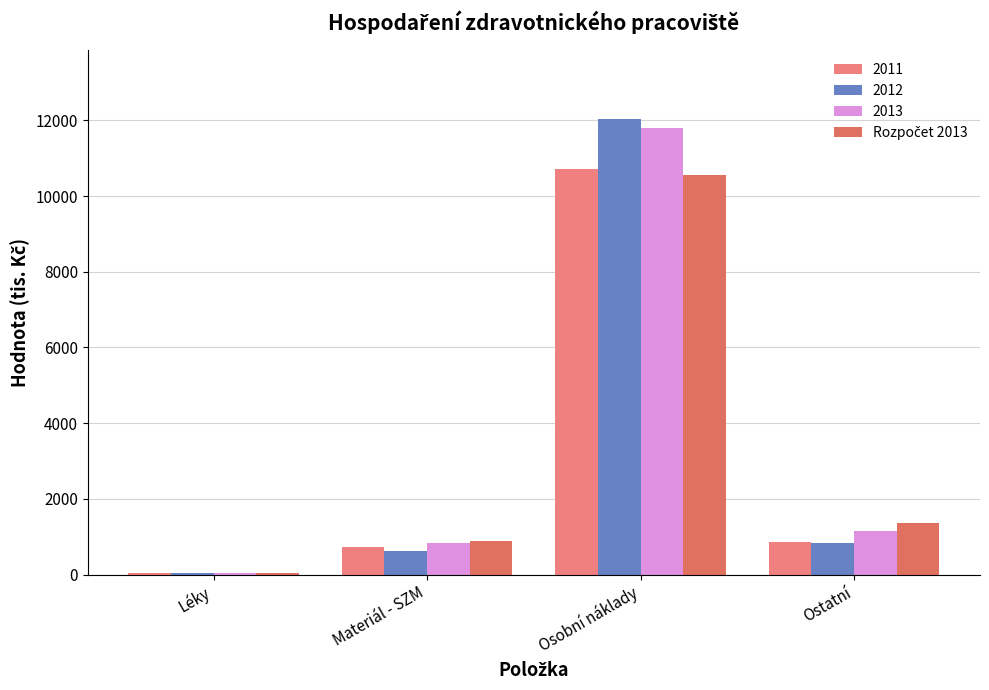

Count the number of categories in the chart.

4